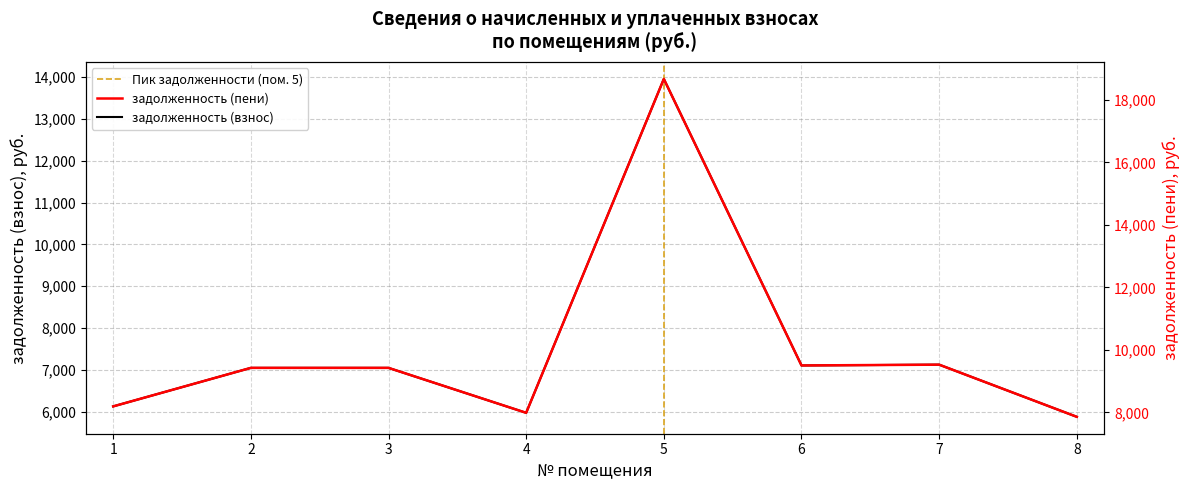

True or false: задолженность (пени) has a value of 9424.6 at 3.

True